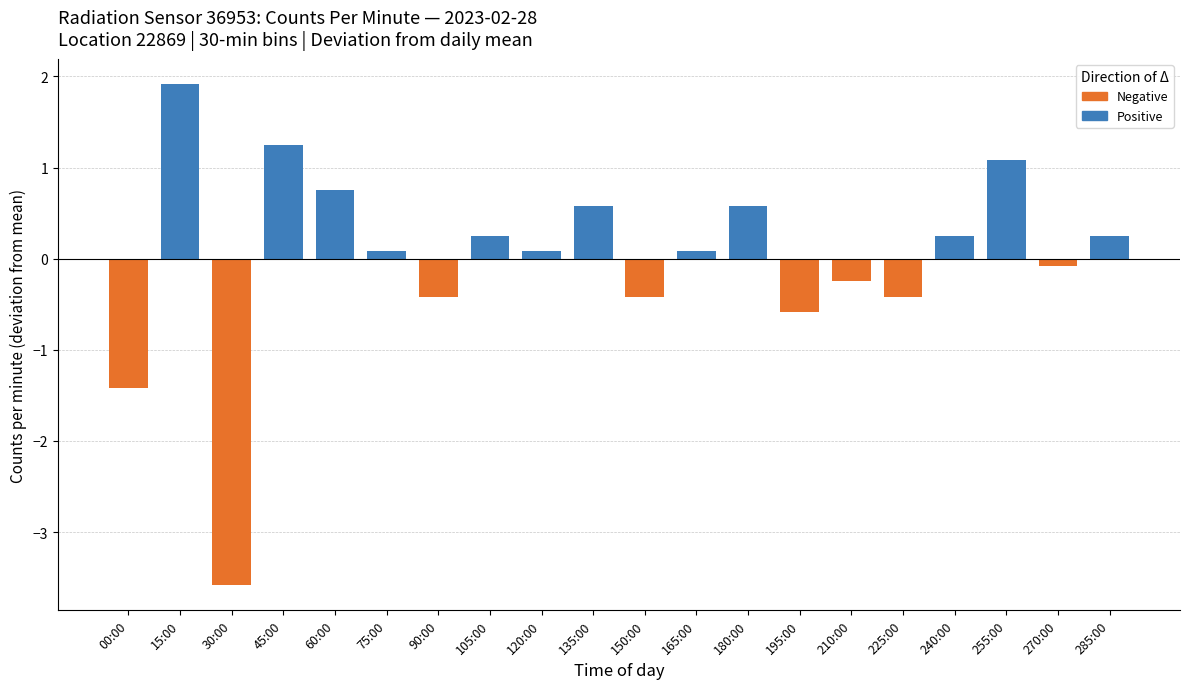

Rank the categories by Positive value from highest to lowest.

15:00, 45:00, 255:00, 60:00, 135:00, 180:00, 105:00, 240:00, 285:00, 75:00, 120:00, 165:00, 00:00, 30:00, 90:00, 150:00, 195:00, 210:00, 225:00, 270:00